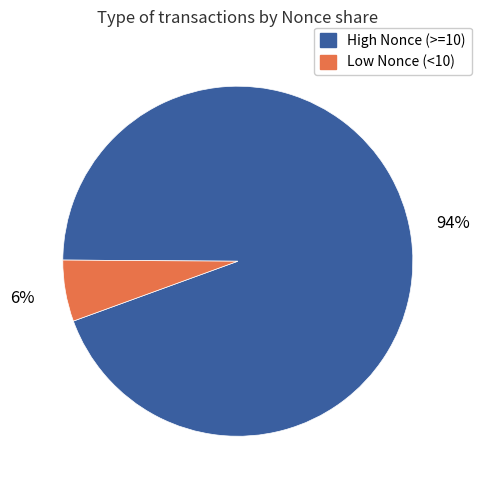

To the nearest percent, what is the combined percentage of Low Nonce (<10) and High Nonce (>=10)?

100%